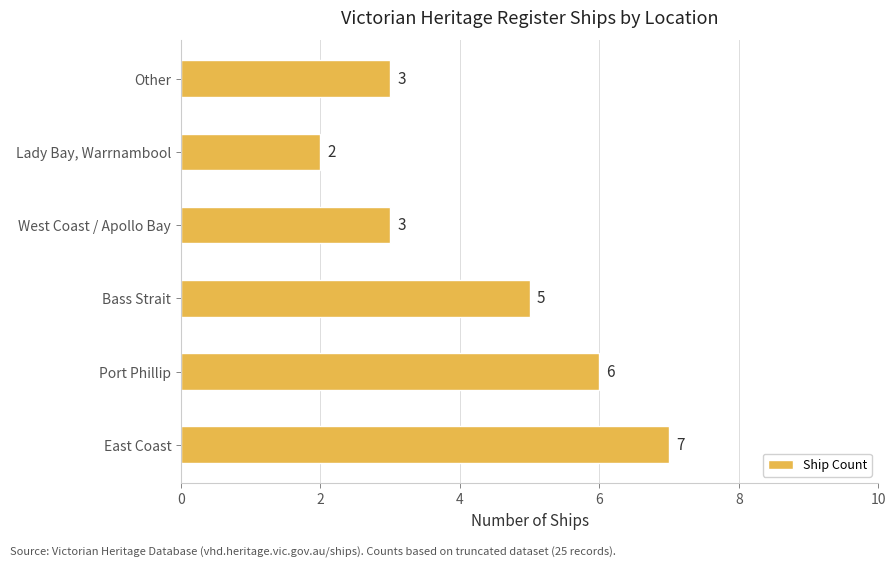

What is the greatest value displayed?

7